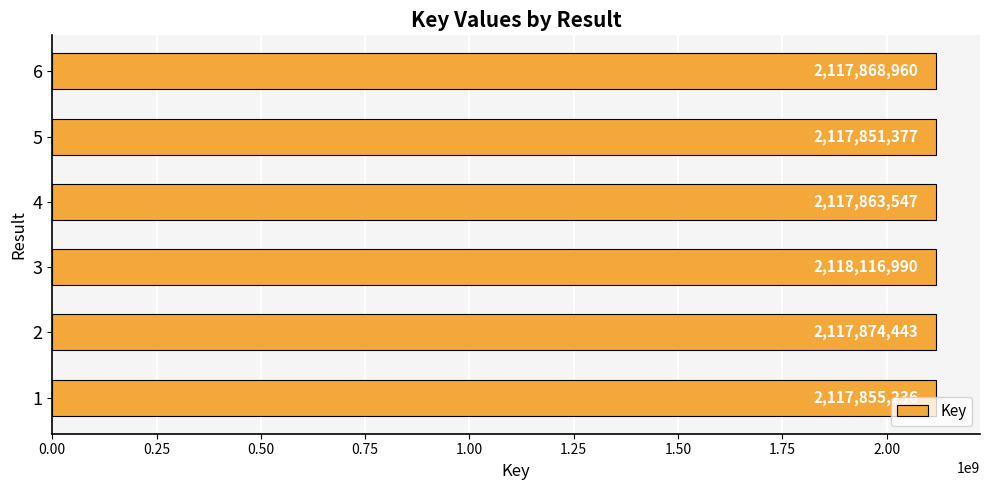

Rank the categories by value from lowest to highest.

5, 1, 4, 6, 2, 3